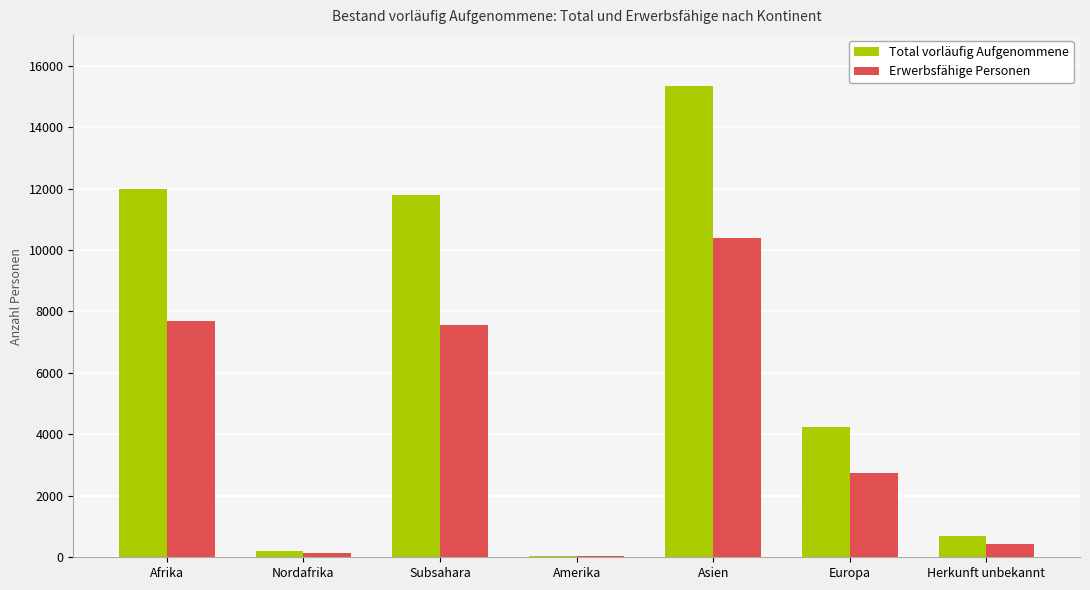

Which category has the highest value in the Total vorläufig Aufgenommene series?

Asien